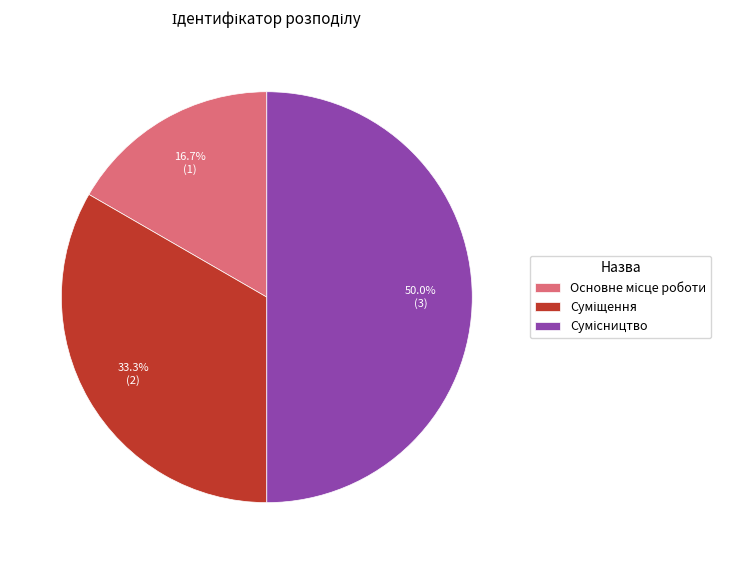

How many slices are in this pie chart?

3